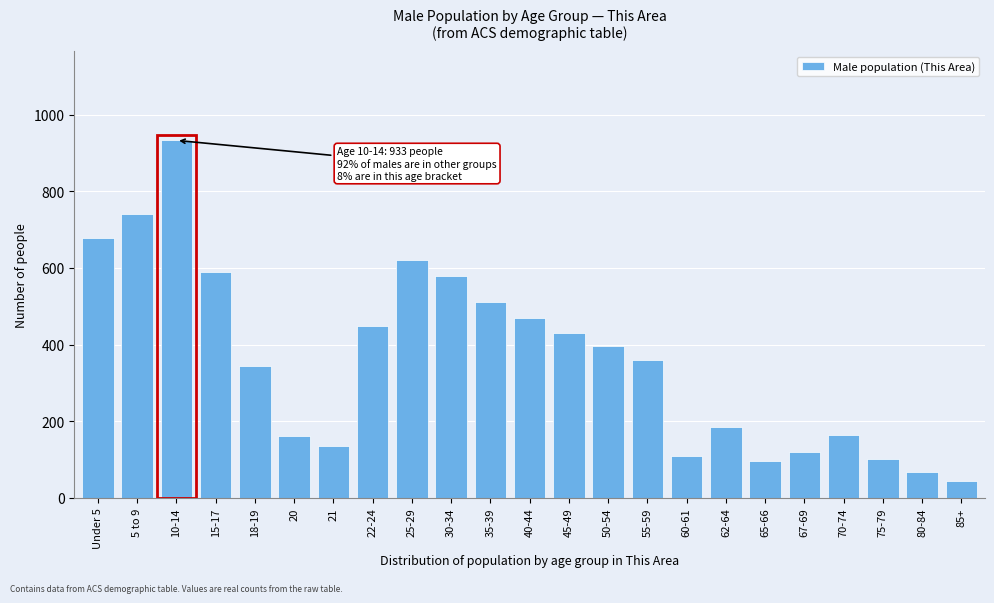

What is the label of the 8th bar from the left?

22-24